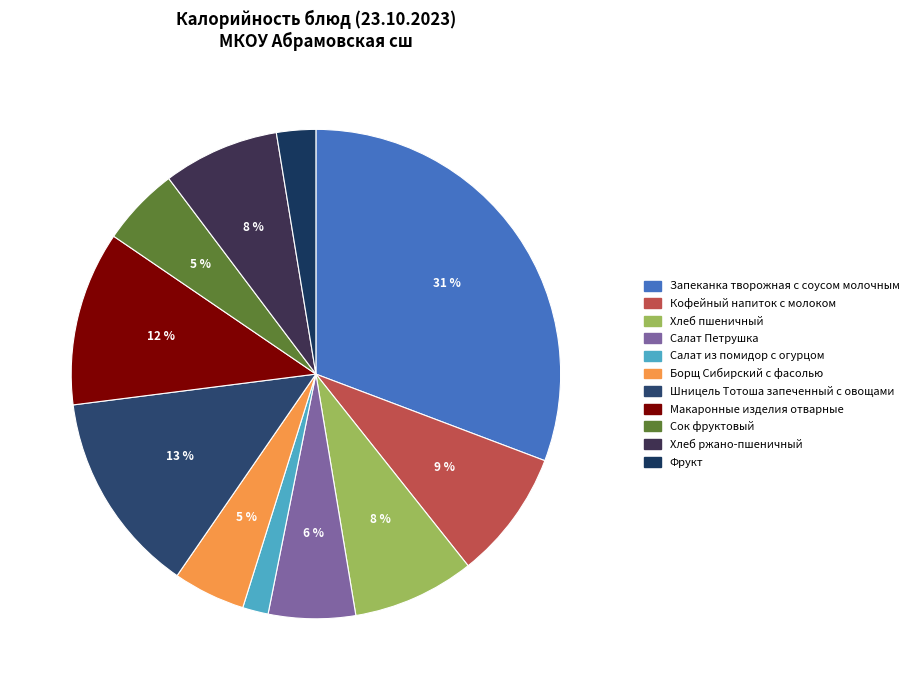

Is Шницель Тотоша запеченный с овощами the majority of the pie?

No